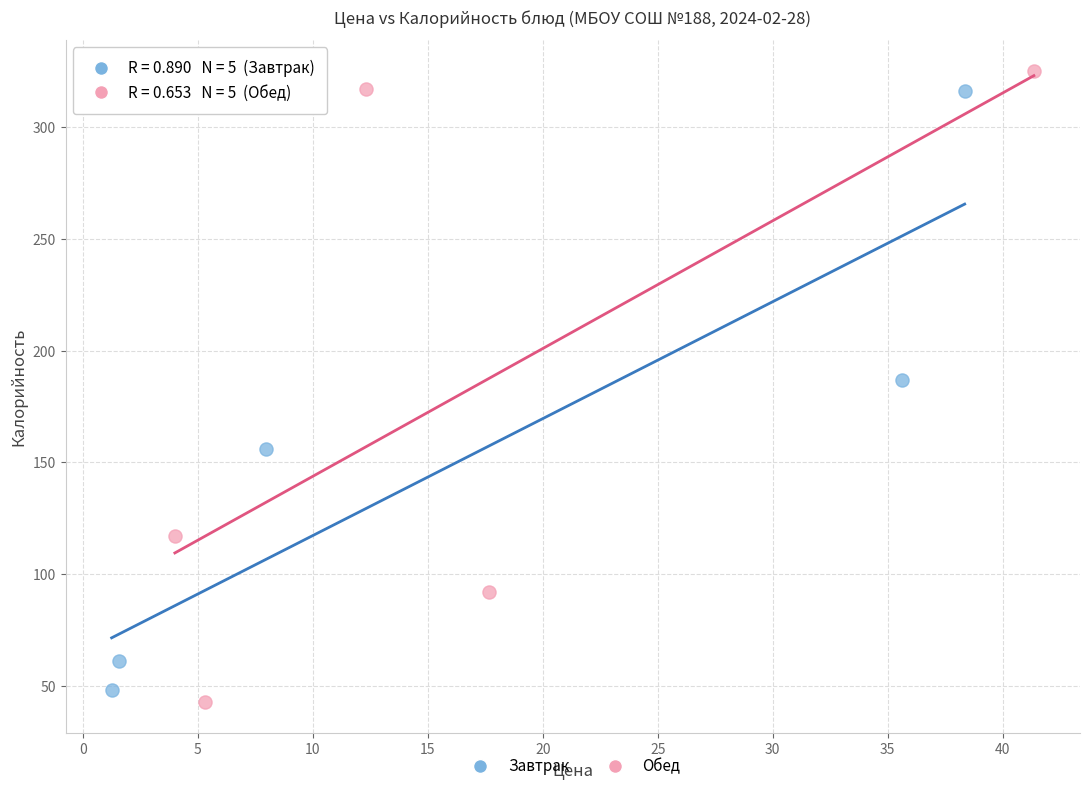

Which series has the largest Y range (max minus min)?

Обед